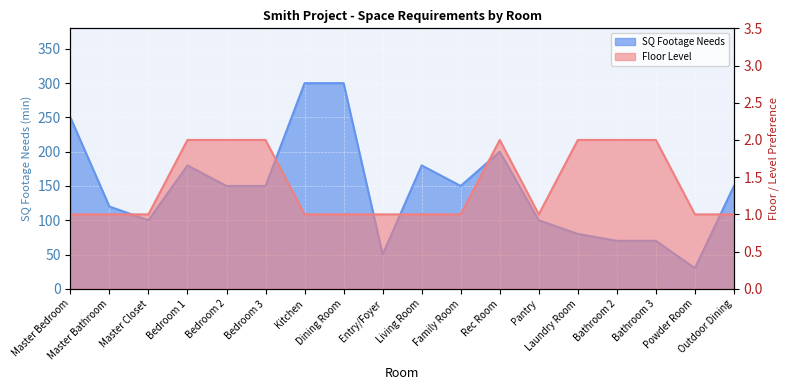

Which has a higher value, Bathroom 2 or Master Closet?

Master Closet